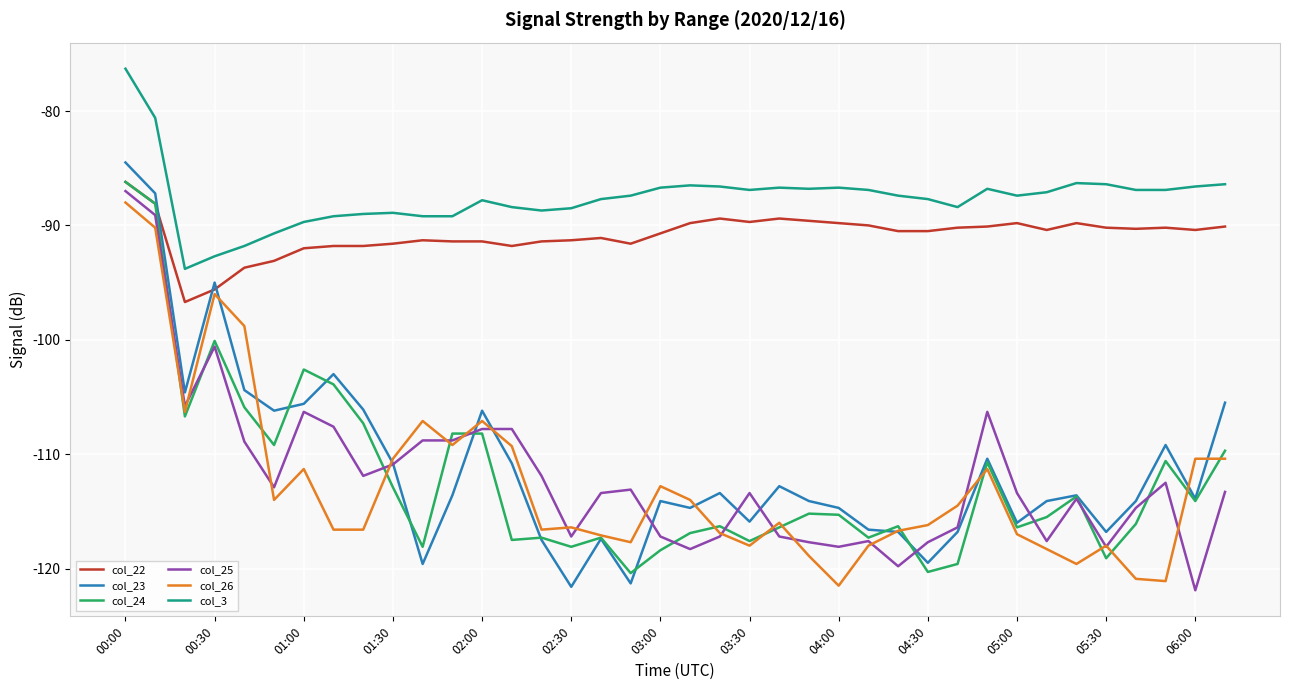

Which series has the largest total across all categories?

col_3